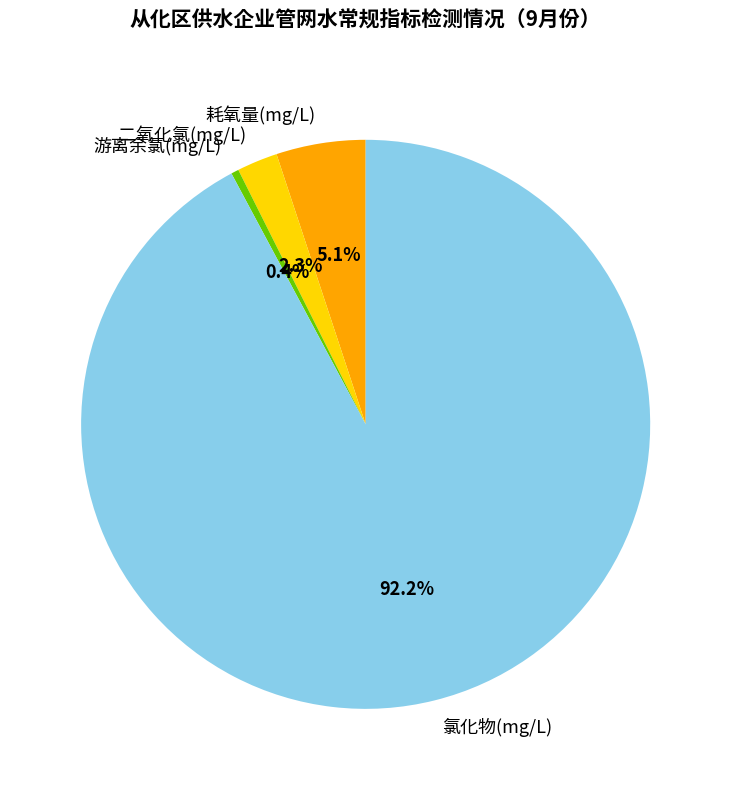

What percentage is the 氯化物(mg/L) slice, to the nearest percent?

92%